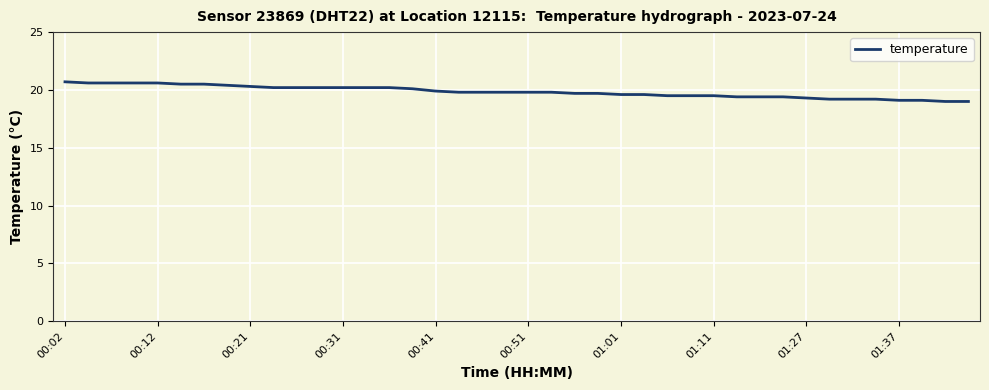

What is the average value?

19.8